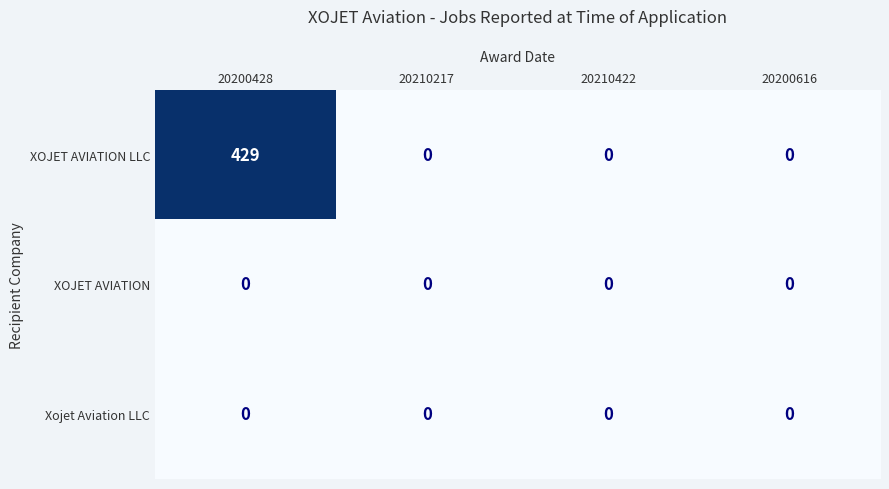

Reading left to right, extract all data points from this chart.

XOJET AVIATION LLC: 429	0	0	0
XOJET AVIATION: 0	0	0	0
Xojet Aviation LLC: 0	0	0	0